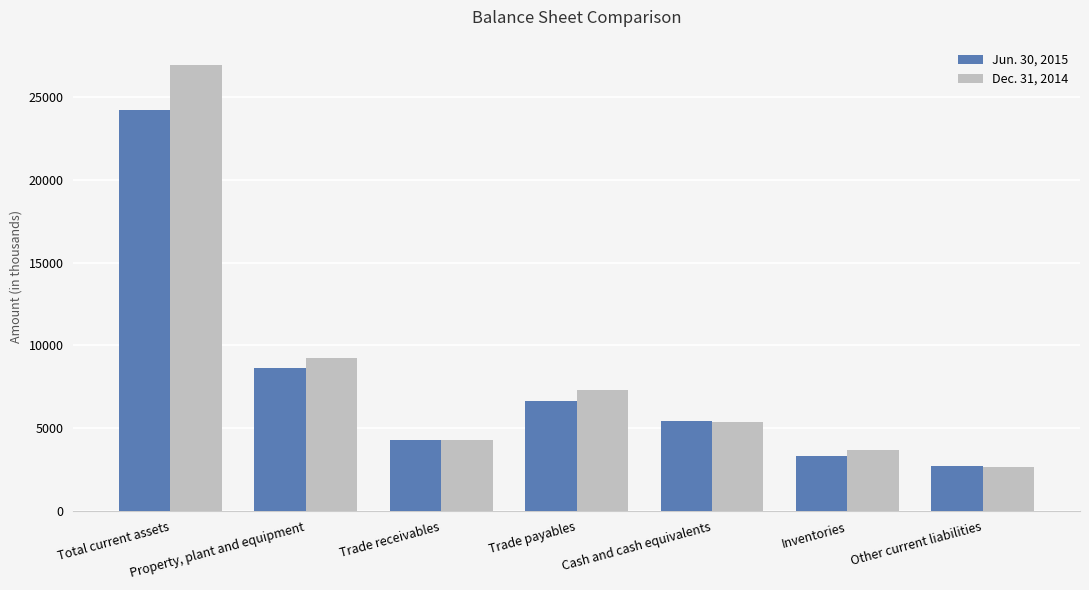

True or false: Jun. 30, 2015 has a value of 4270 at Trade receivables.

True